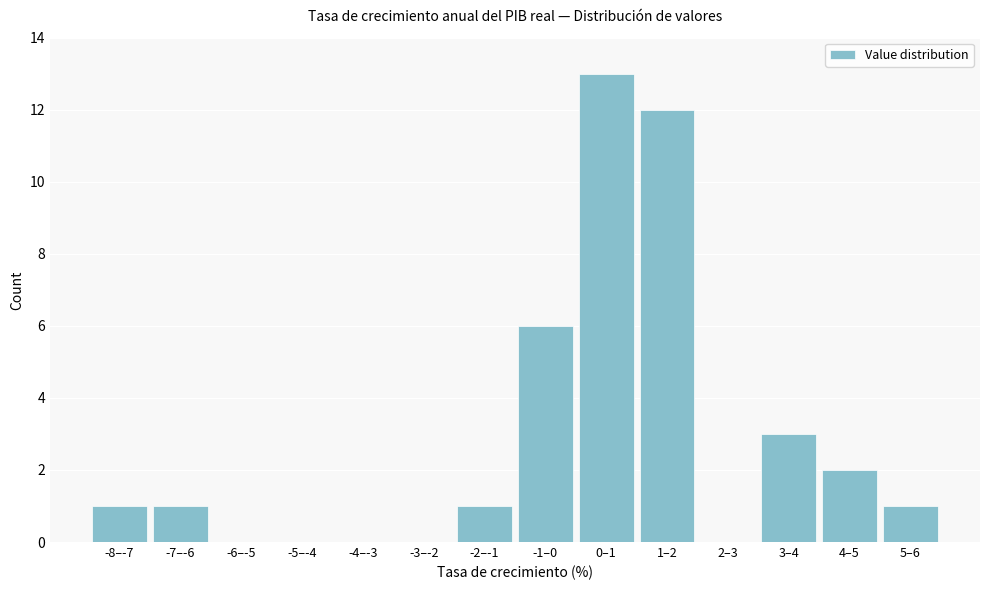

Reading left to right, list all the values displayed in this chart.

-8–-7=1	-7–-6=1	-6–-5=0	-5–-4=0	-4–-3=0	-3–-2=0	-2–-1=1	-1–0=6	0–1=13	1–2=12	2–3=0	3–4=3	4–5=2	5–6=1